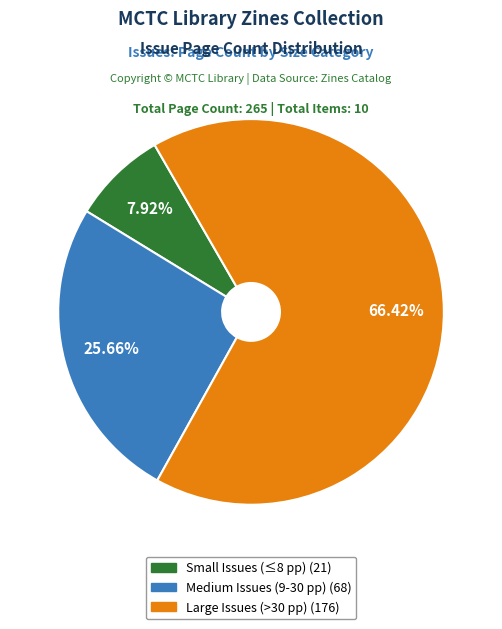

Does any single category account for the majority?

Yes